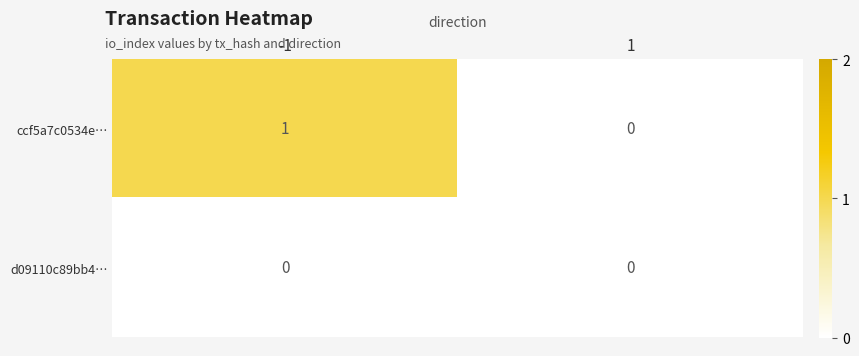

Count the number of categories in the chart.

2